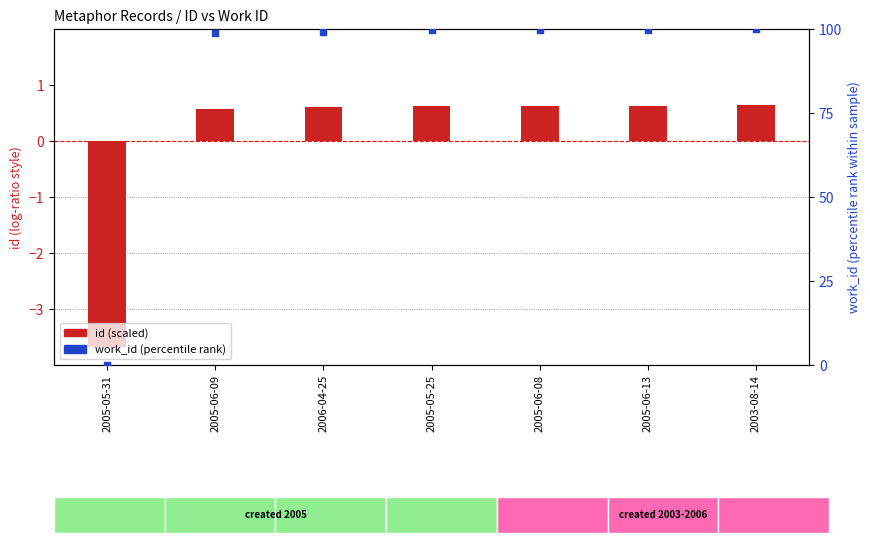

What are all the series names shown in the legend?

id (scaled), work_id (percentile rank)